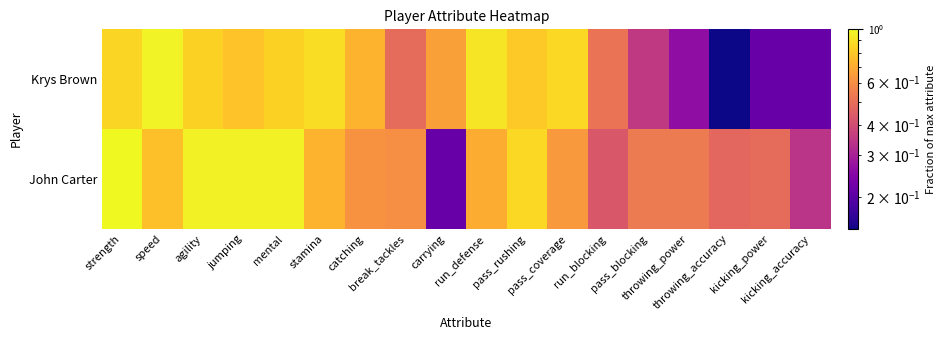

Which category has the highest value across all series?

strength